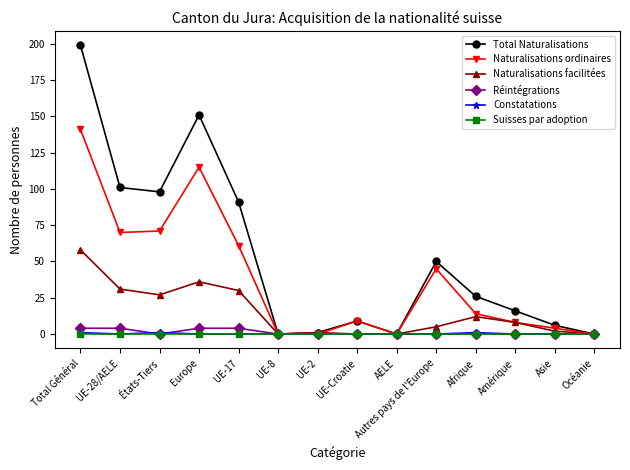

Between AELE and Autres pays de l'Europe, which series saw the biggest shift?

Total Naturalisations